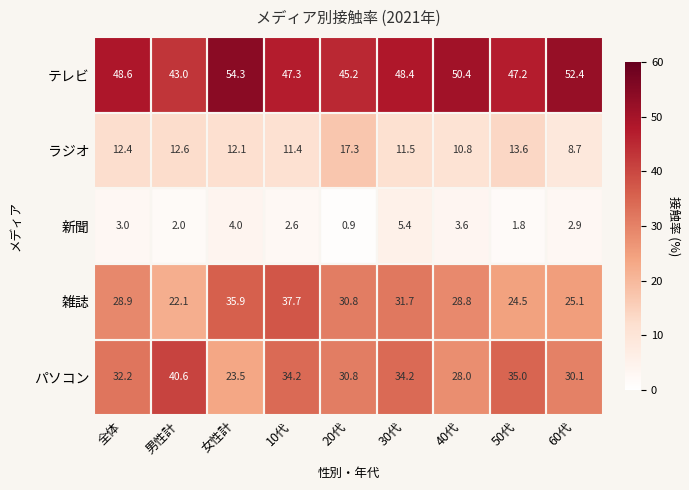

Is it true that テレビ equals 67.6 at 30代?

False